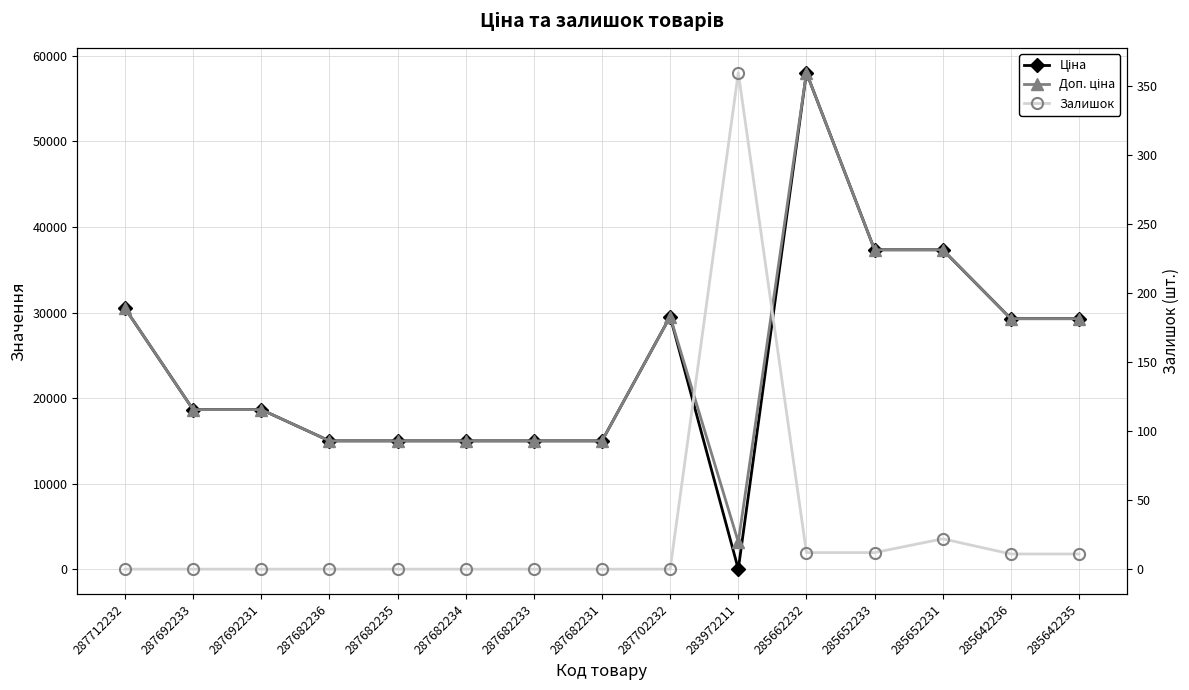

At which category is the sum across all series the highest?

285662232